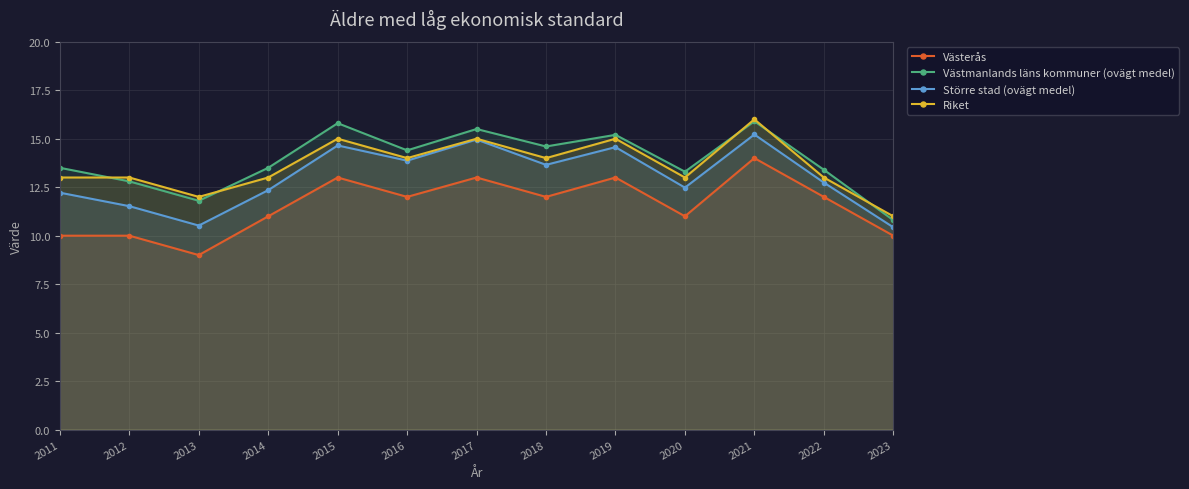

Is the value of Riket at 2014 greater than the value of Västerås at 2019?

No